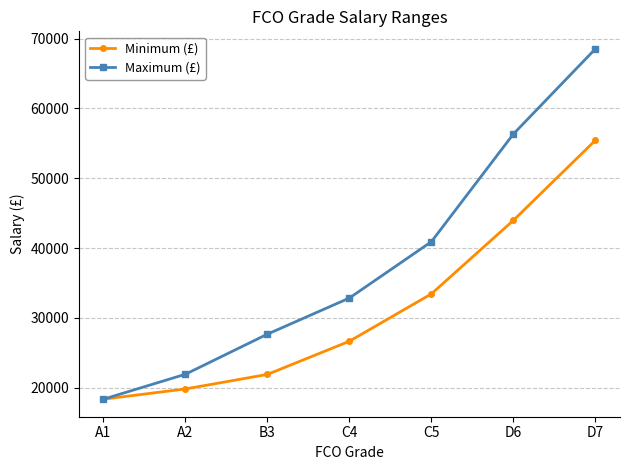

At which label is Minimum (£) closest to 36885?

C5